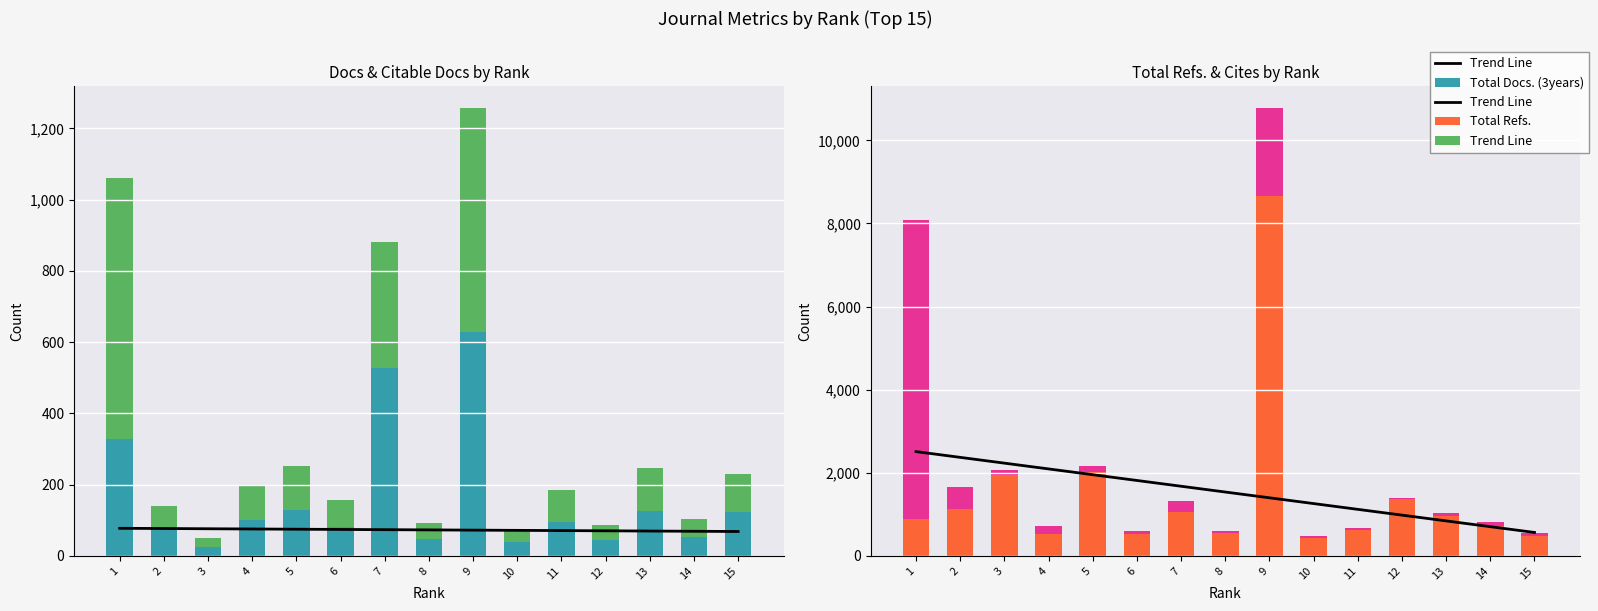

The value of Trend Line at 10 is 1259.3. True or false?

True